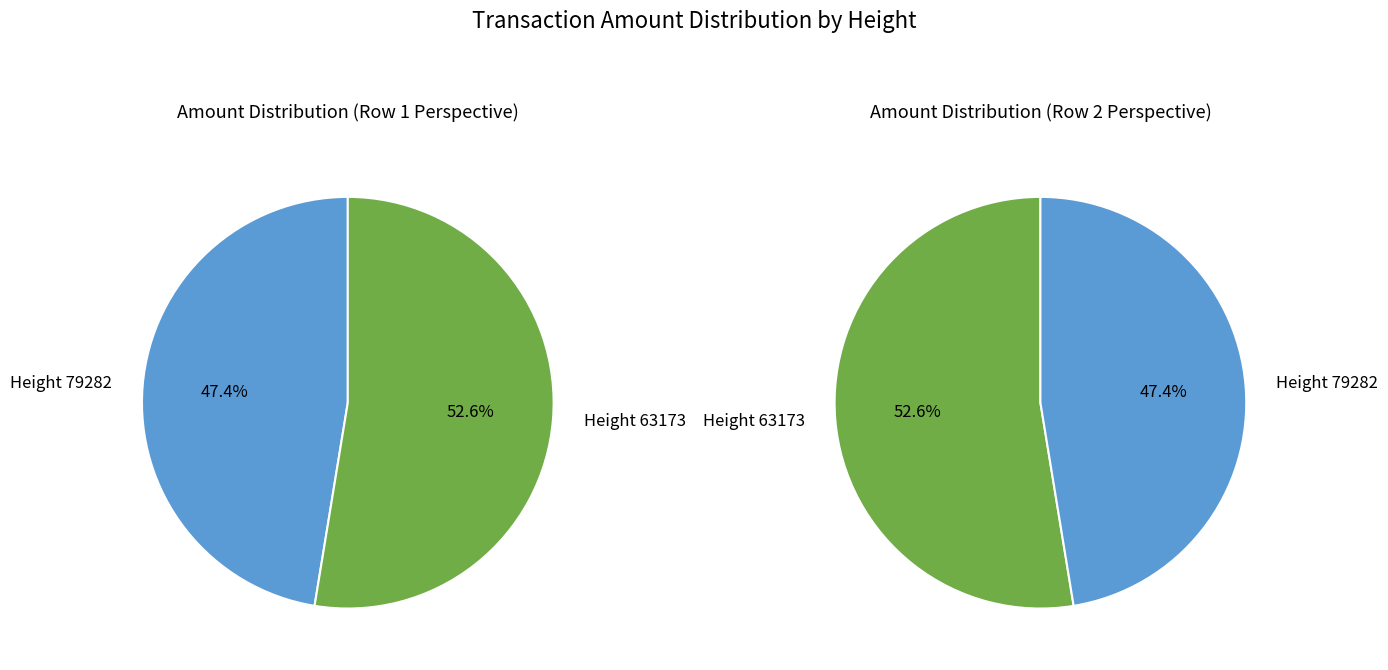

Which category accounts for the majority?

63173